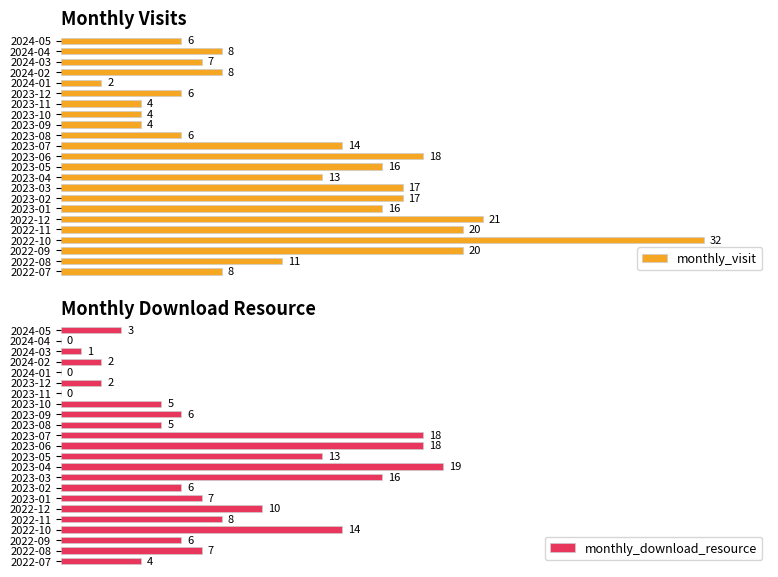

At which label does monthly_visit reach its minimum?

2024-01